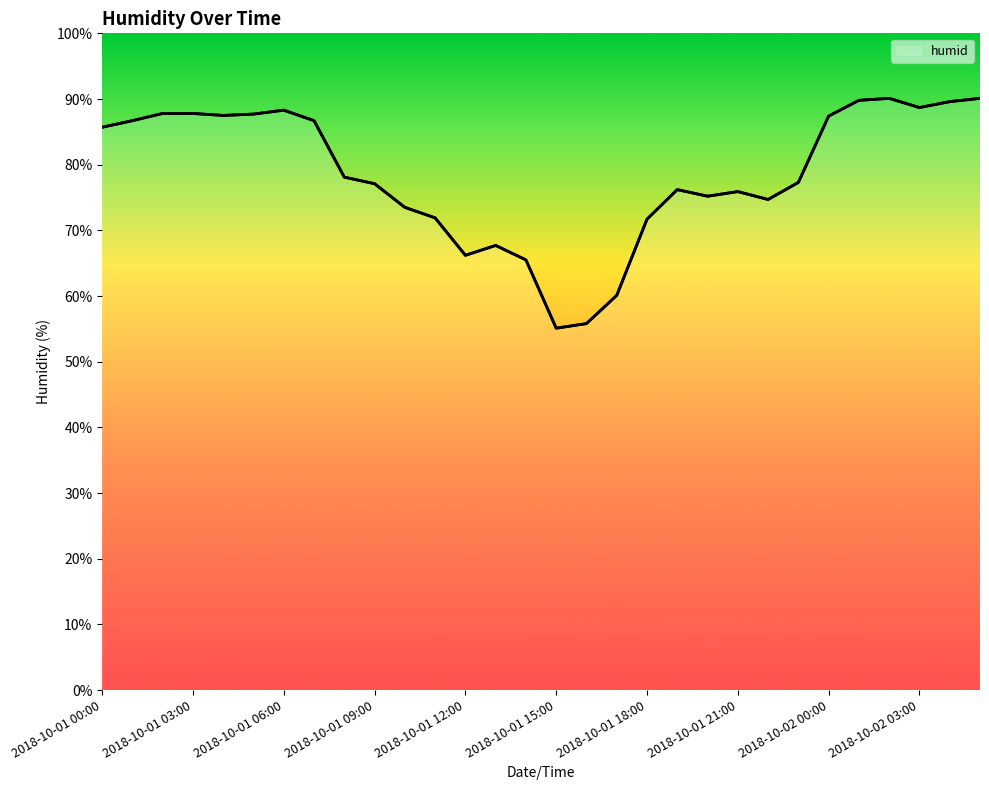

What is the maximum value shown in the chart?

90.1